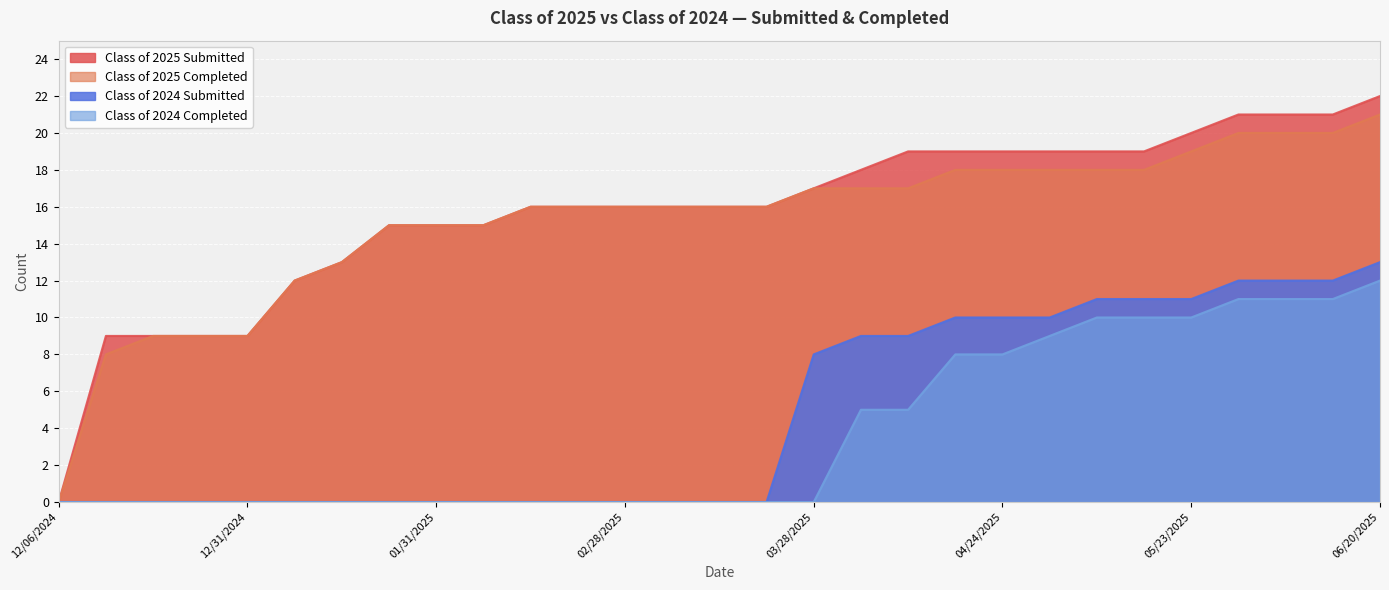

At how many categories does at least one series exceed 13?

22